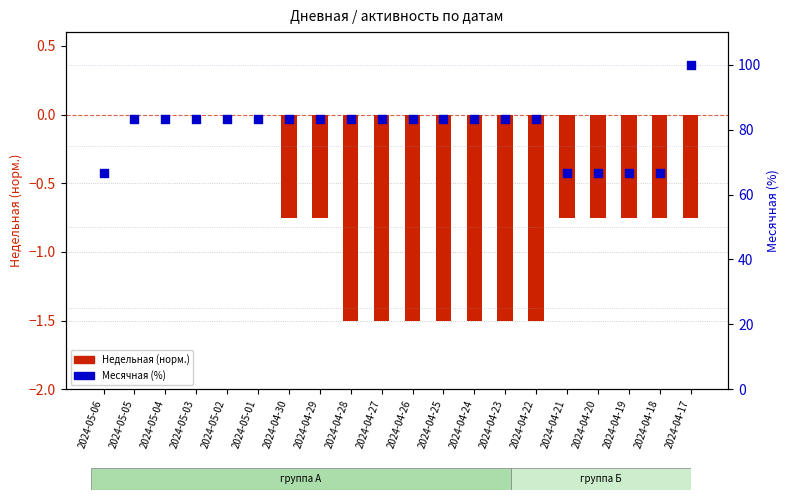

At which category is the sum across all series the highest?

2024-04-17